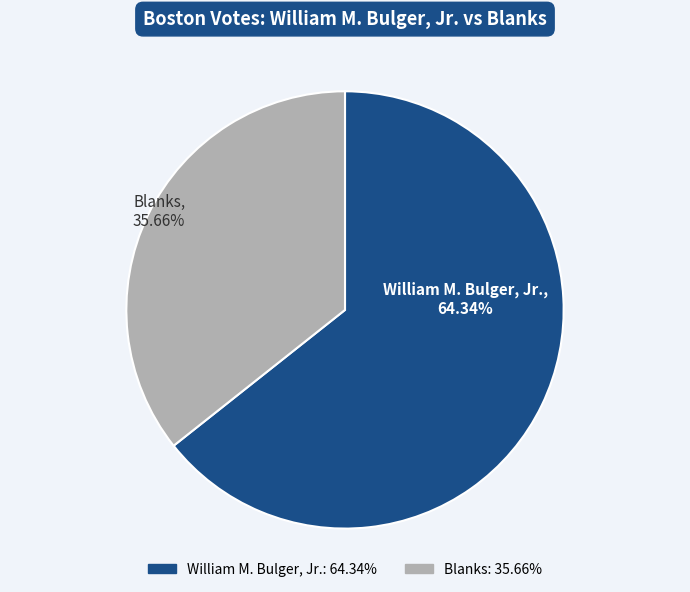

What is the smallest slice in the pie chart?

Blanks